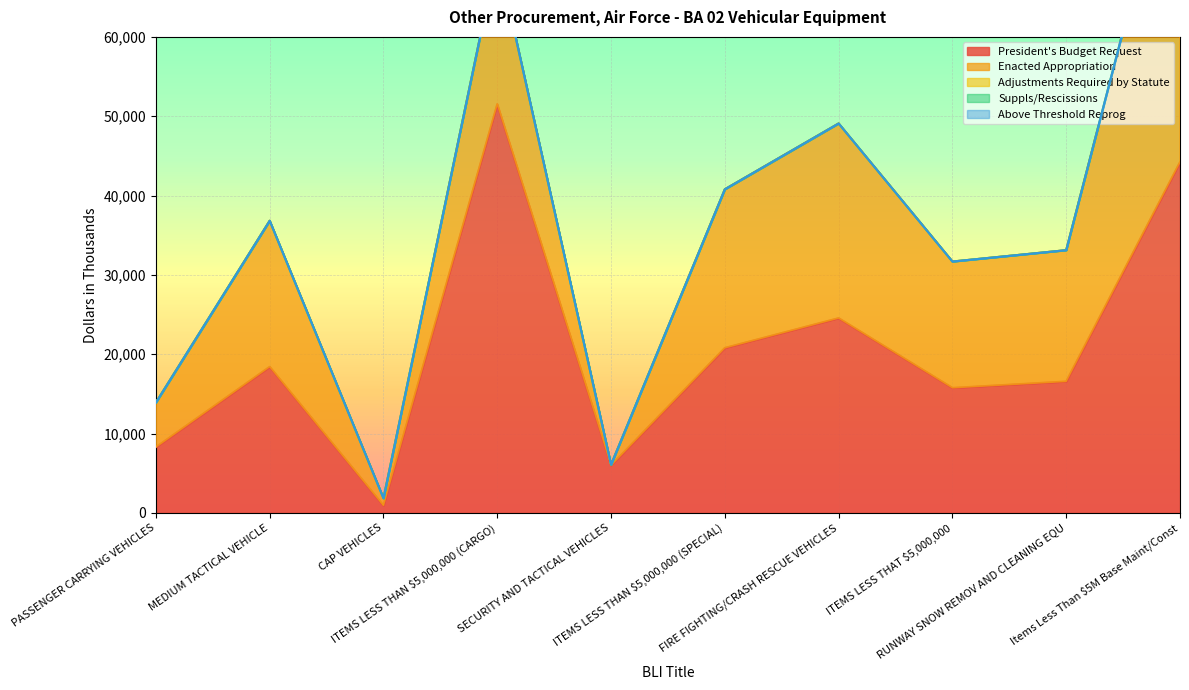

True or false: Above Threshold Reprog and President's Budget Request cross at least once.

False